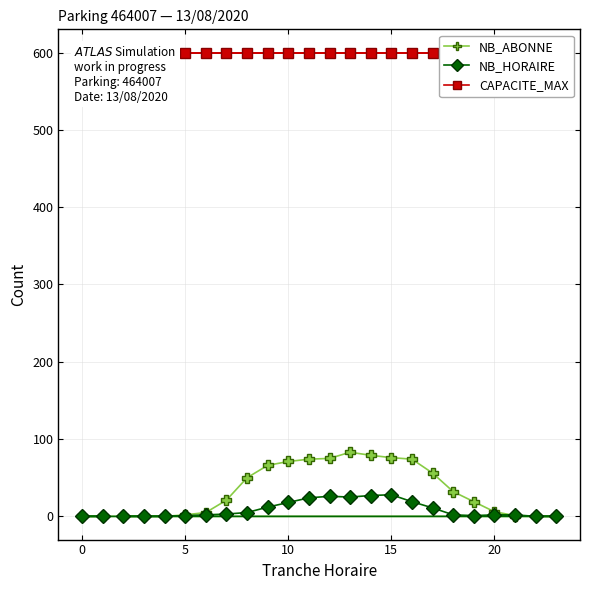

What is the label of the 4th point from the right?

20